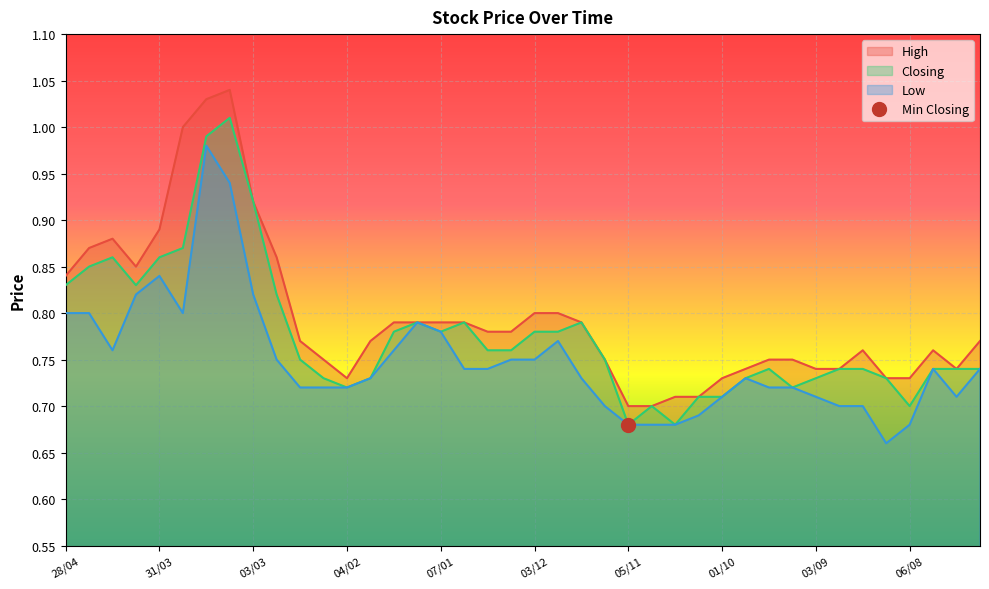

Where is Closing nearest to the value 0?

05/11